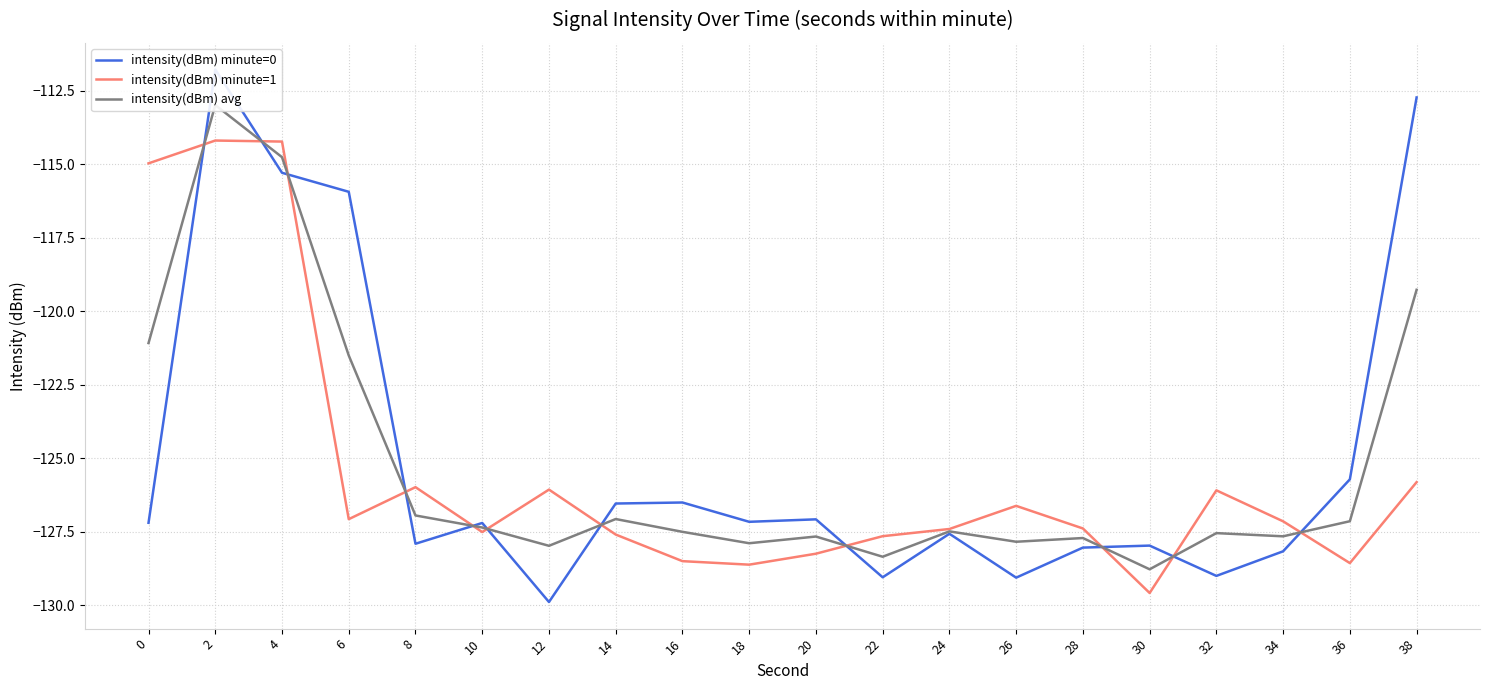

How many interior local peaks does the intensity(dBm) minute=1 series have?

5